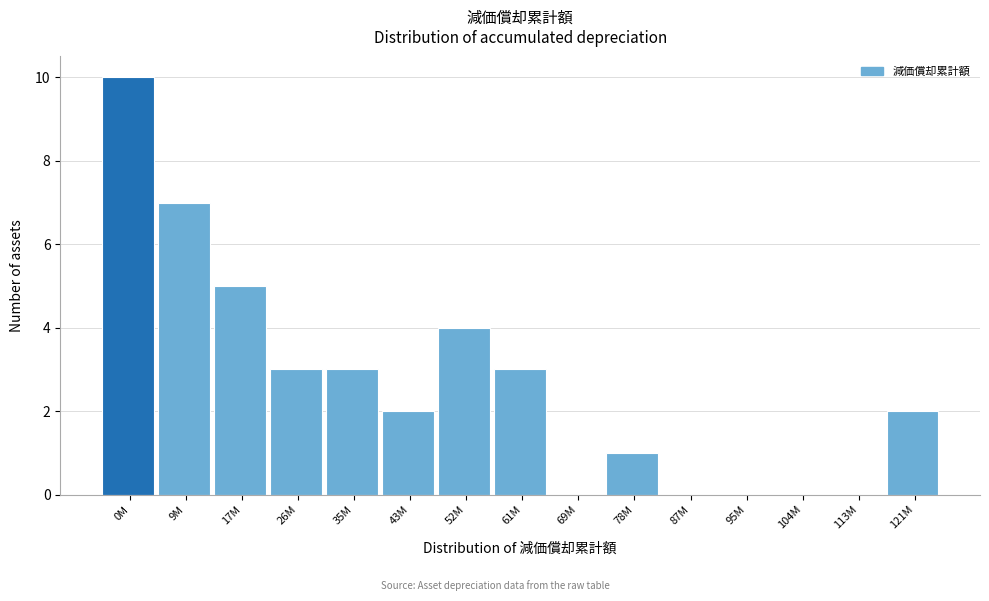

Reading left to right, what are all the values shown in this chart?

0M=10	9M=7	17M=5	26M=3	35M=3	43M=2	52M=4	61M=3	69M=0	78M=1	87M=0	95M=0	104M=0	113M=0	121M=2